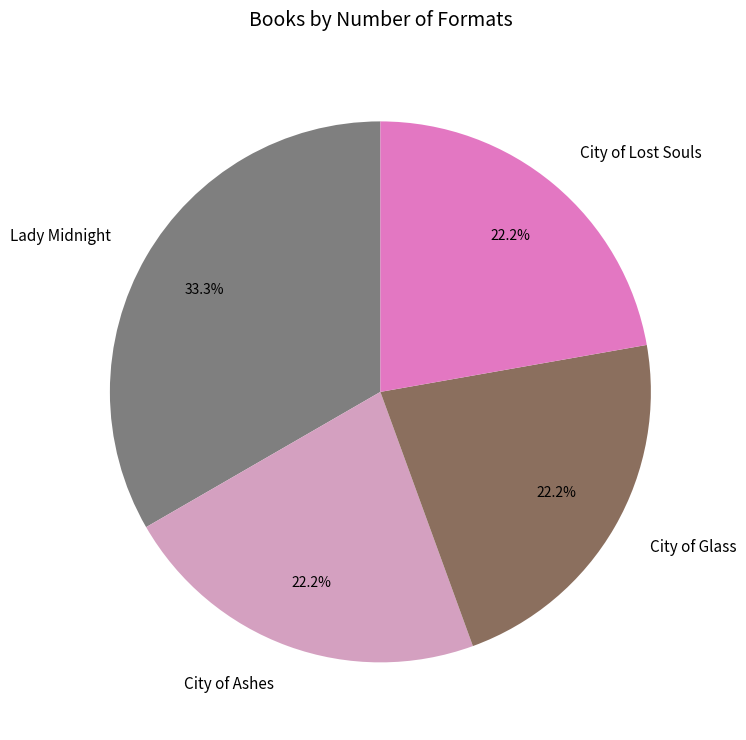

To the nearest percent, what is the combined percentage of City of Lost Souls and City of Glass?

44%